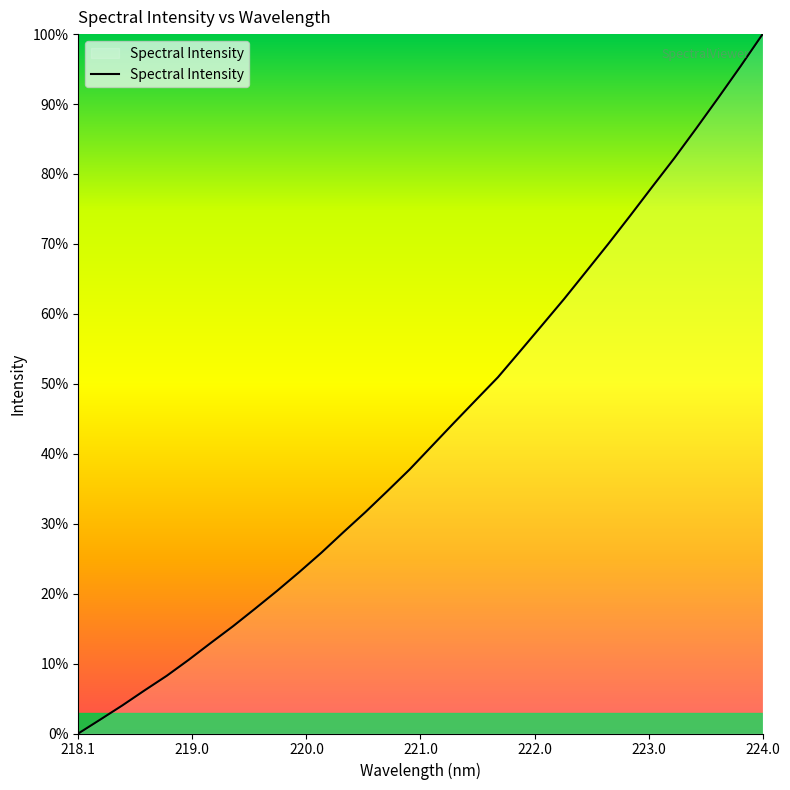

What is the difference between the maximum and minimum values?

100.0